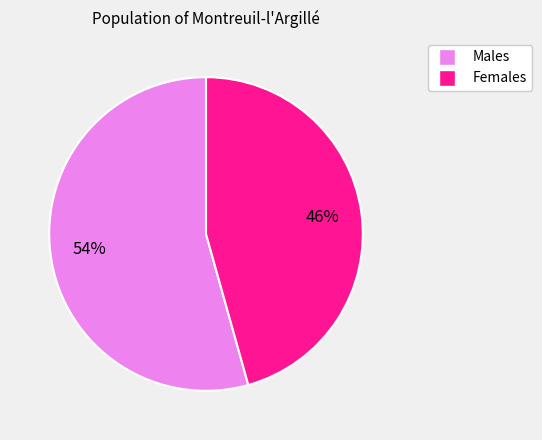

Is there a majority slice in this chart?

Yes